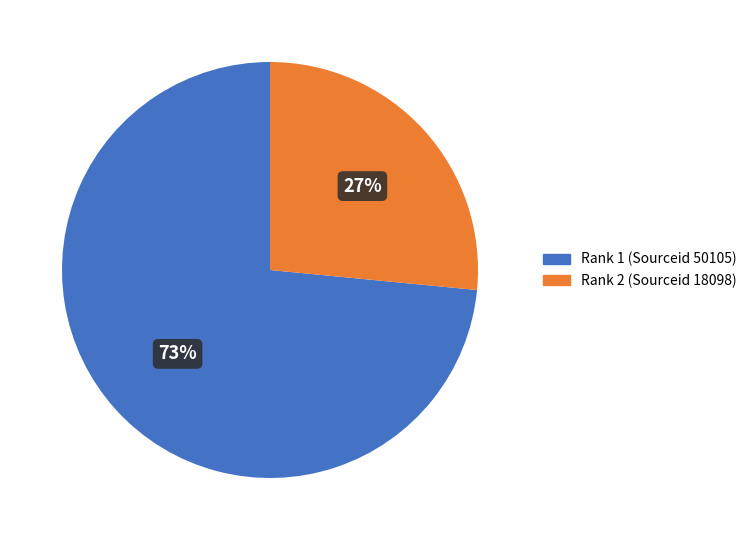

The Rank 2 (Sourceid 18098) slice represents 27% of the pie. True or false?

True